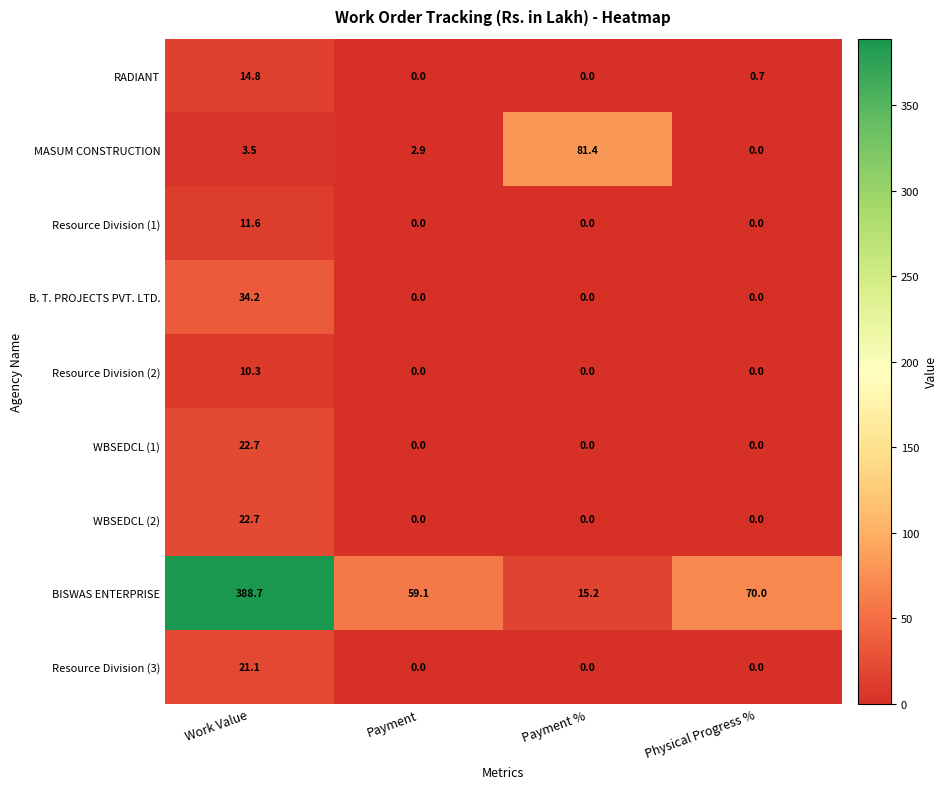

Which series changed the most between Payment and Payment %?

MASUM CONSTRUCTION